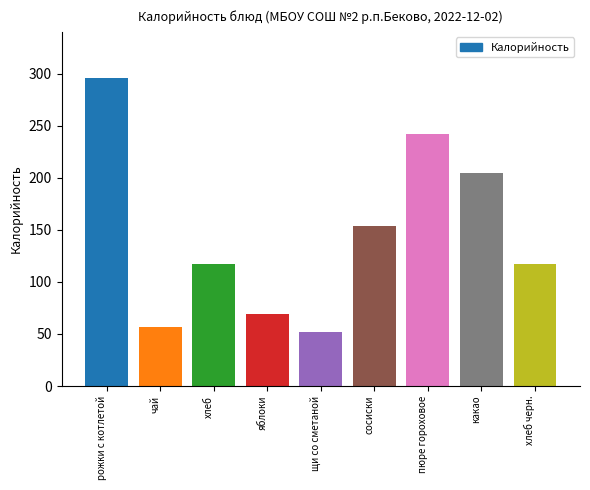

What is the label of the 2nd bar from the right?

какао